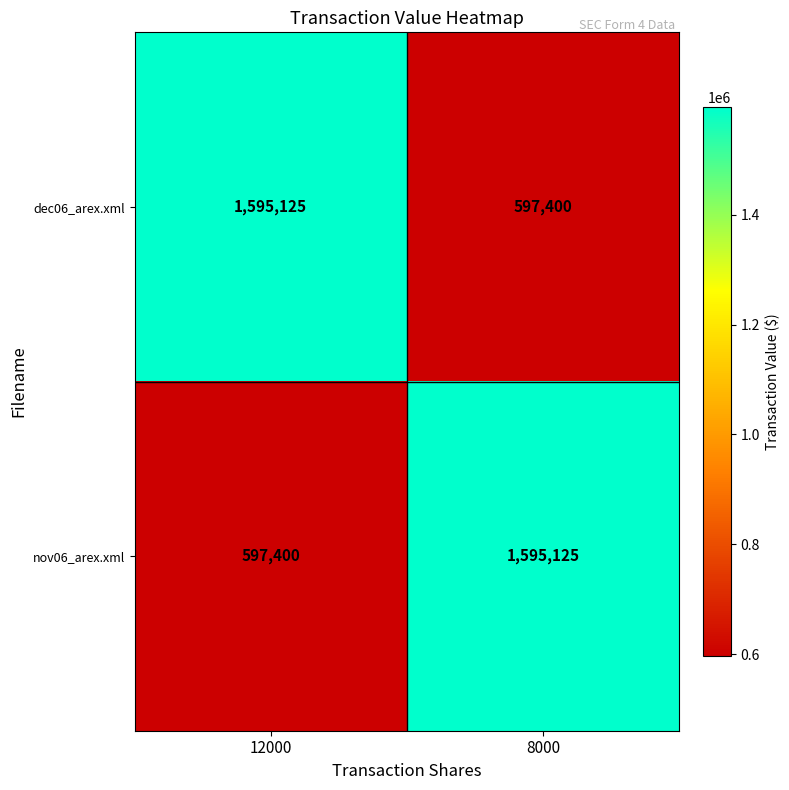

What is the difference between the maximum and minimum values in the dec06_arex.xml series?

997725